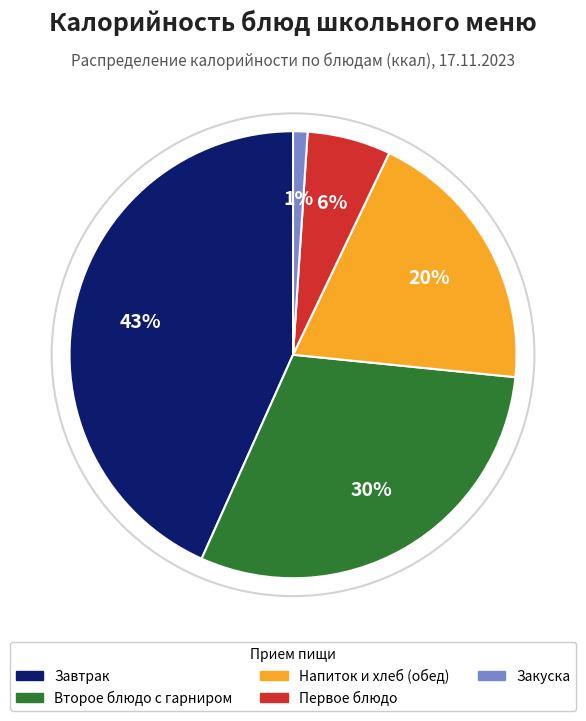

How many segments does this pie chart have?

5